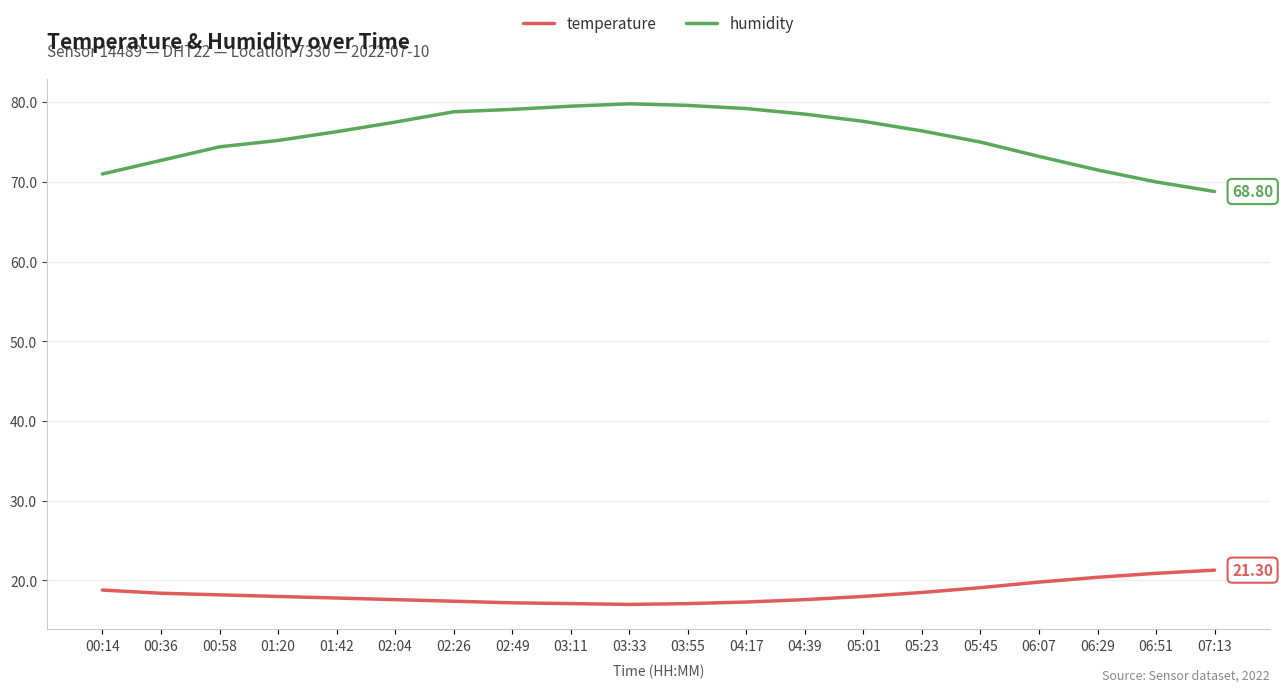

True or false: humidity and temperature cross at least once.

False